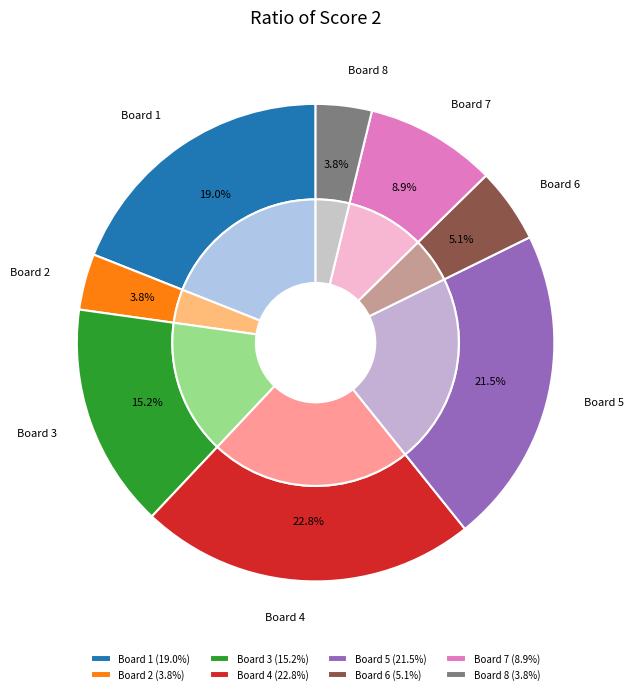

How many slices are in this pie chart?

8